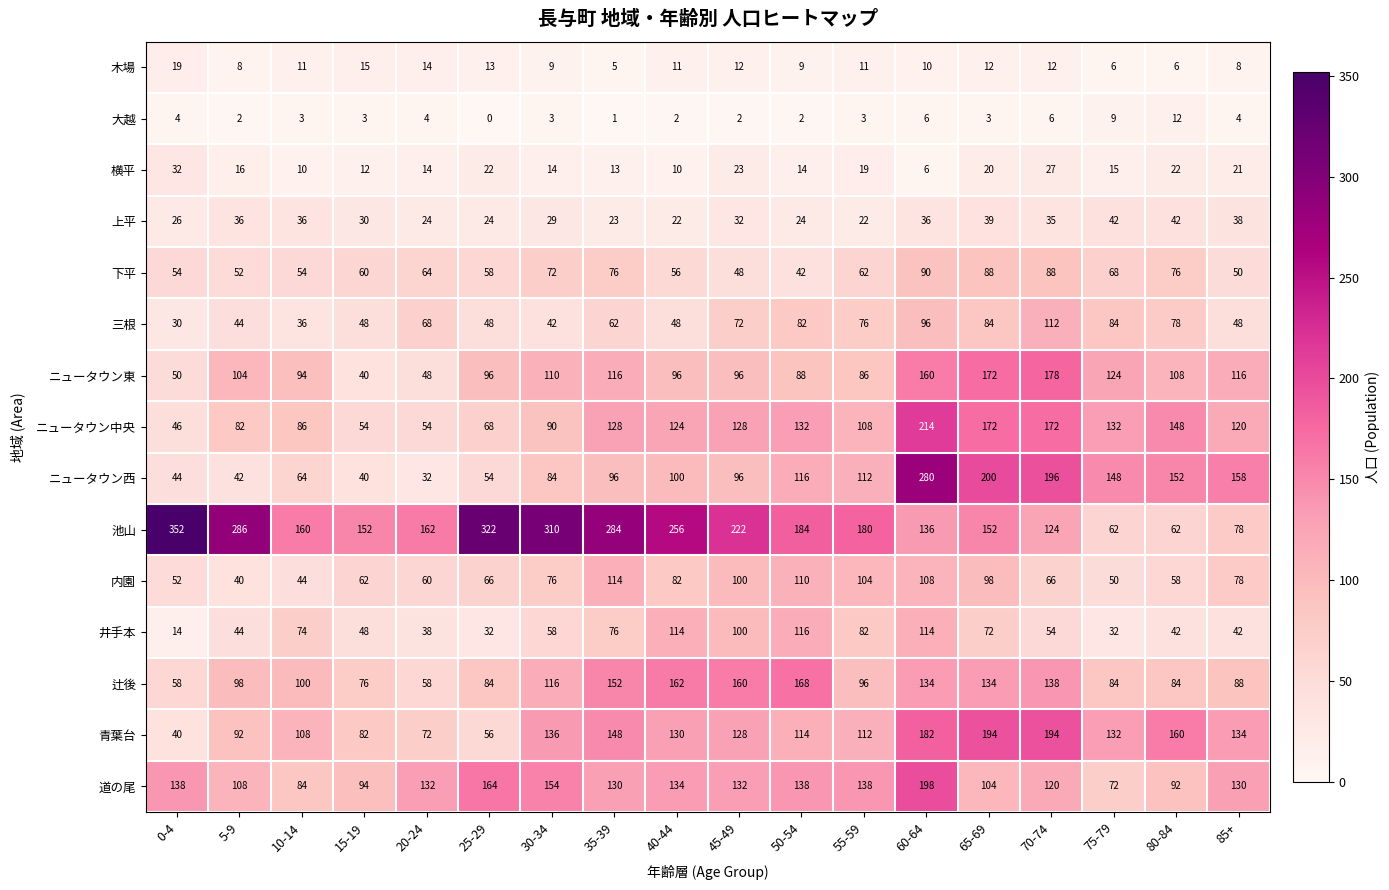

What is the total value across all series at 65-69?

1544